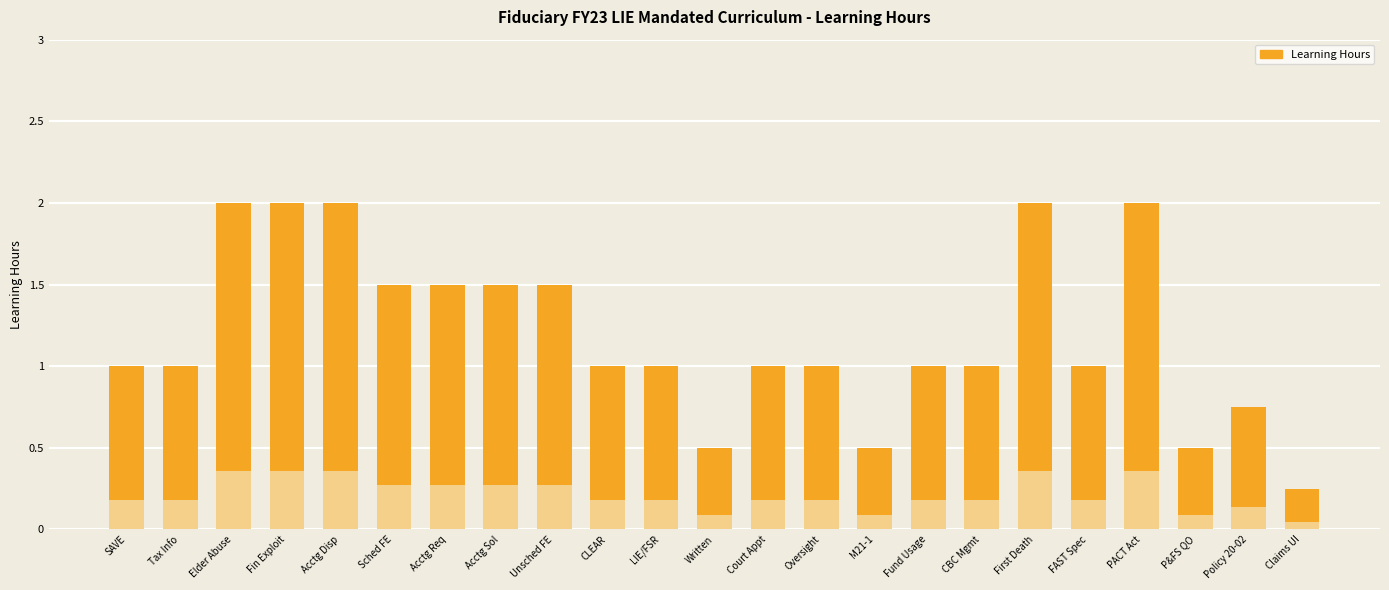

Which label corresponds to the smallest value in the chart?

Claims UI